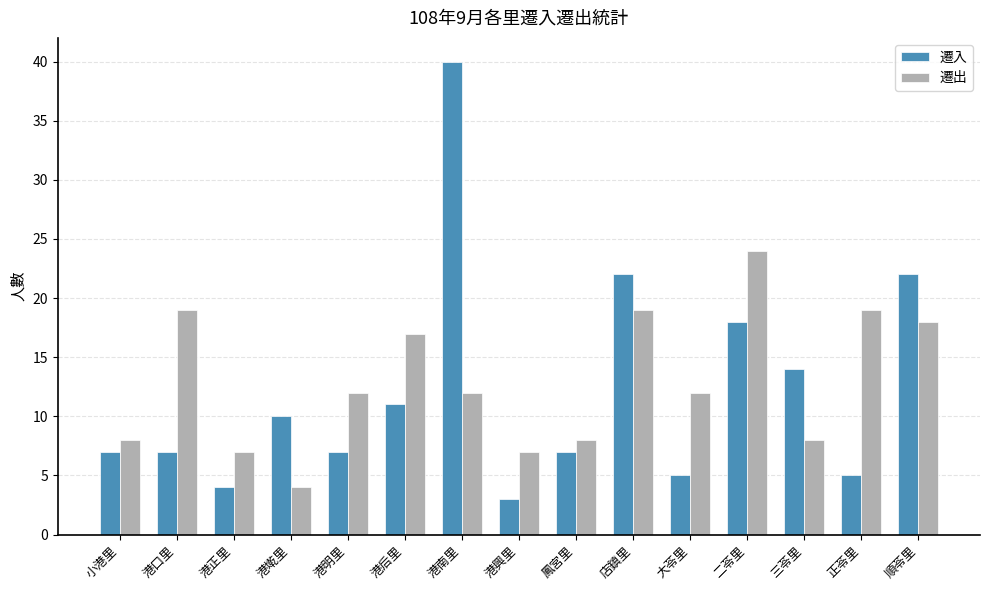

What is the sum of all 遷入 values?

182